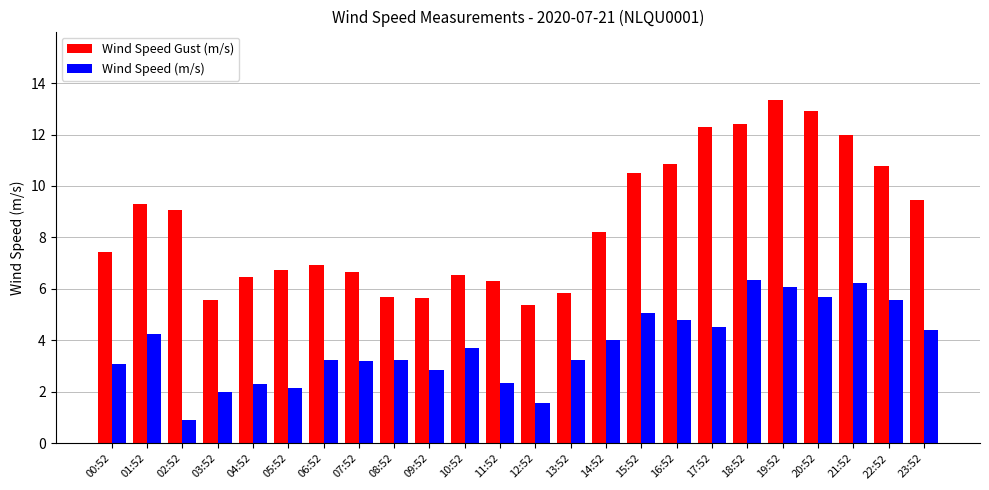

What is the value of the Wind Speed Gust (m/s) bar at the 24th from the left?

9.5